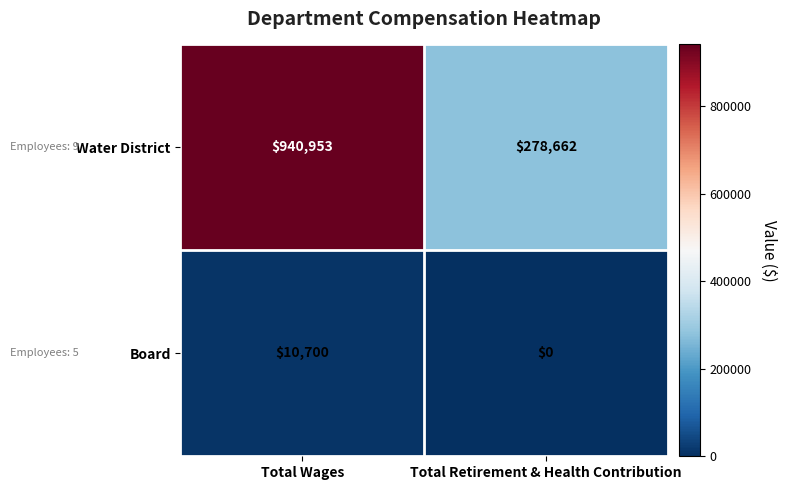

Is it true that Water District equals 213699 at Total Wages?

False